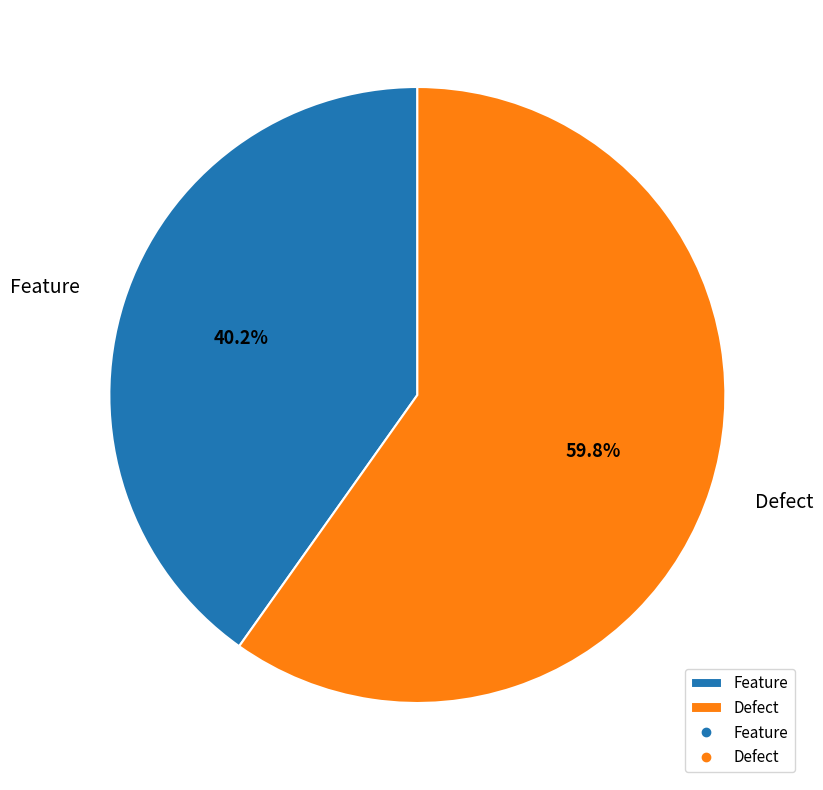

Does Defect represent more than half of the total?

Yes